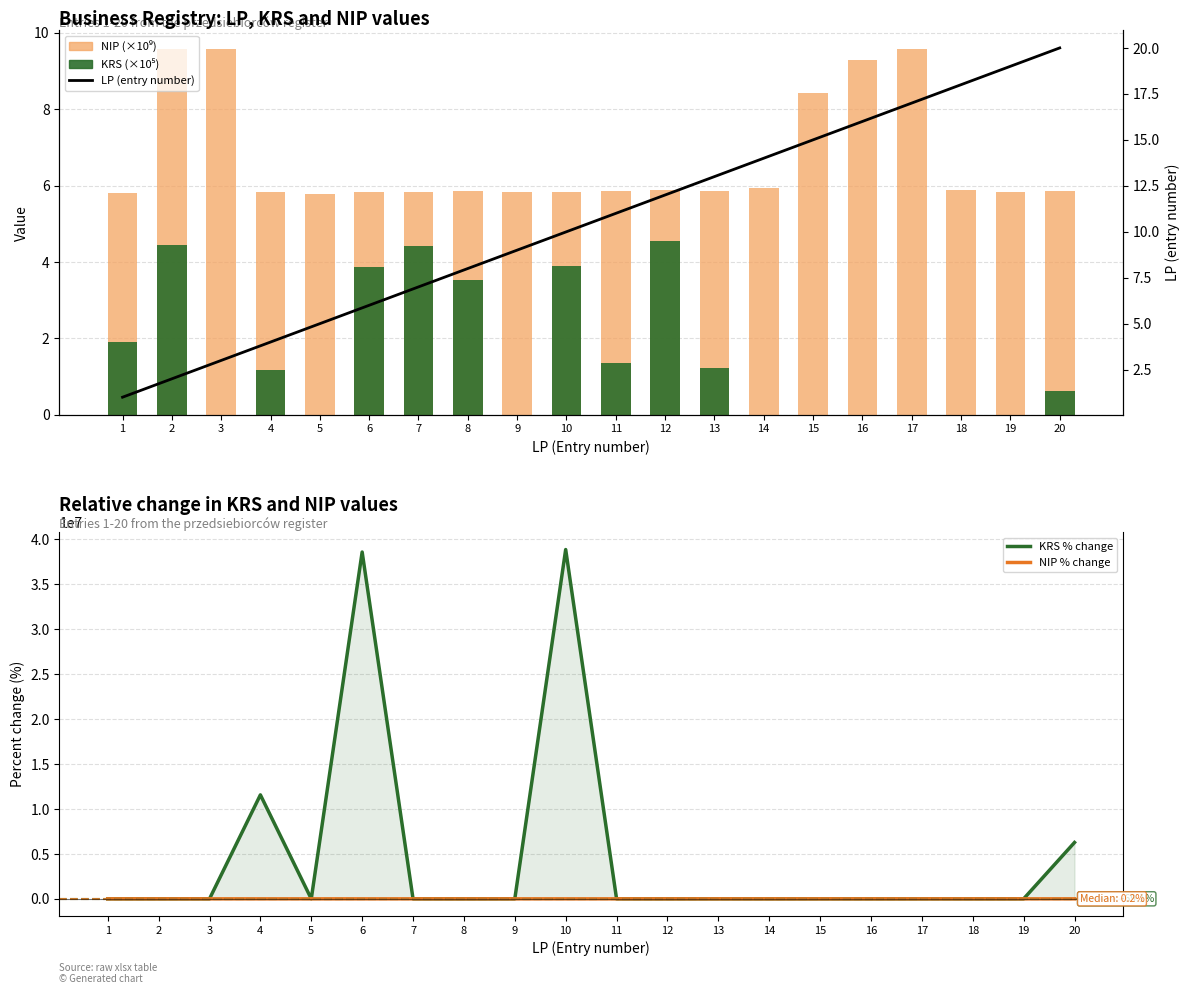

What value does the NIP (×10⁹) series have at 6?

5.8